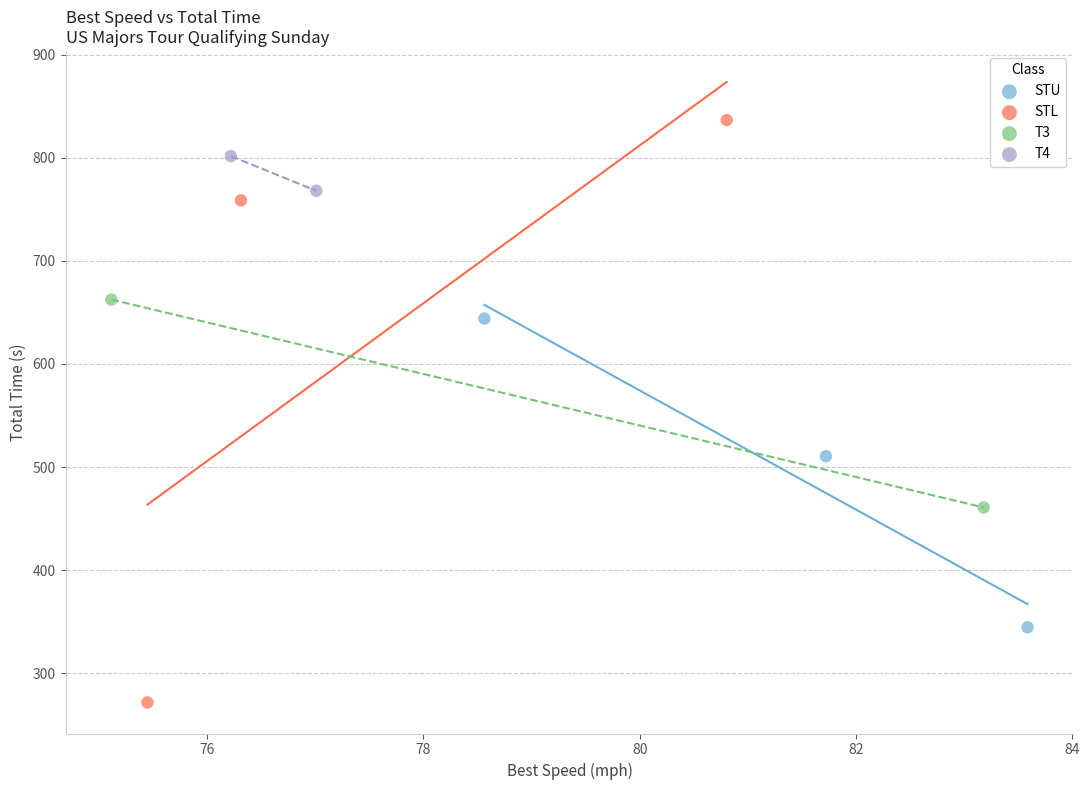

What are all the series names shown in the legend?

STU, STL, T3, T4